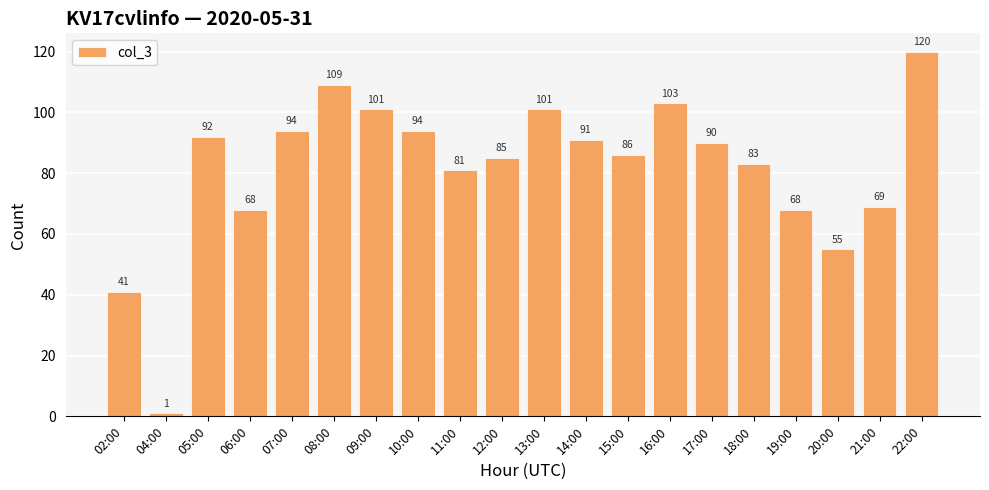

What is the label of the 8th bar from the right?

15:00